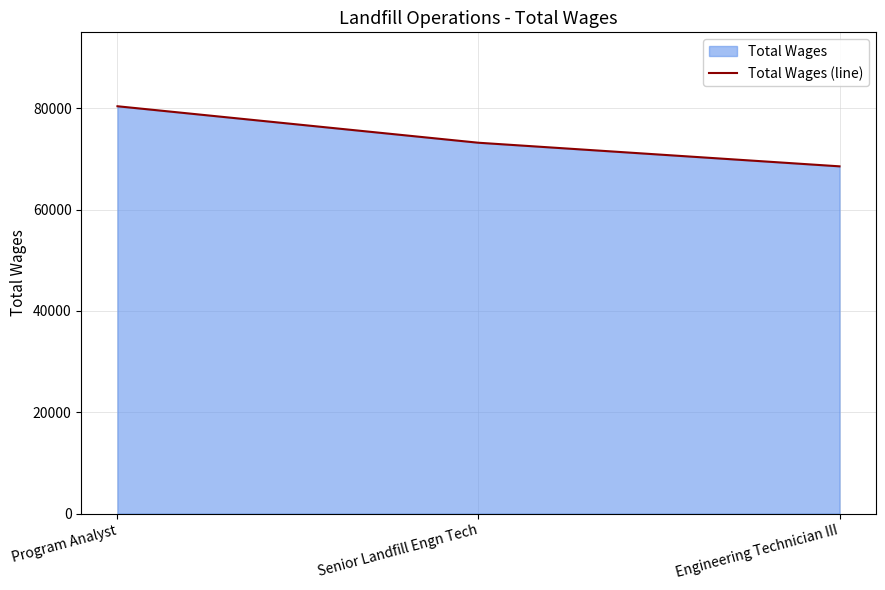

The value at Engineering Technician III is 68545. True or false?

True